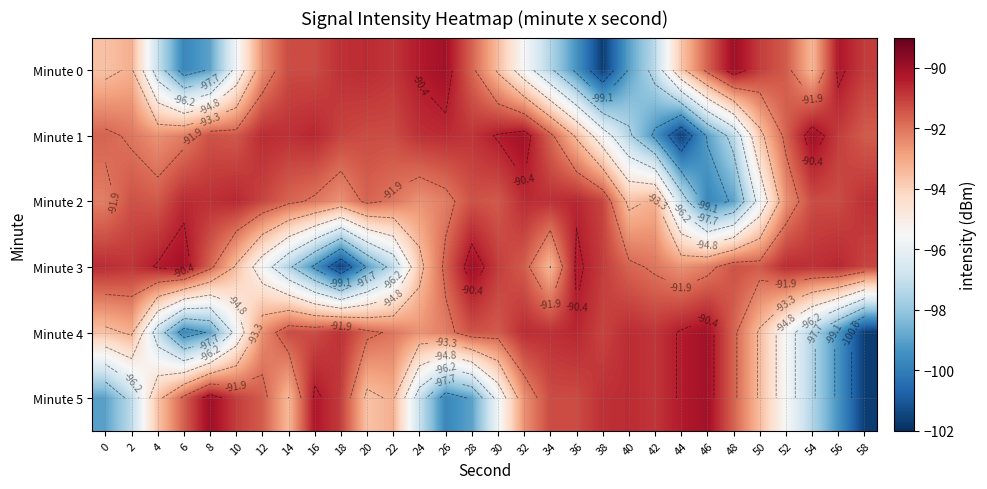

Which category has the lowest value in the Minute 2 series?

46